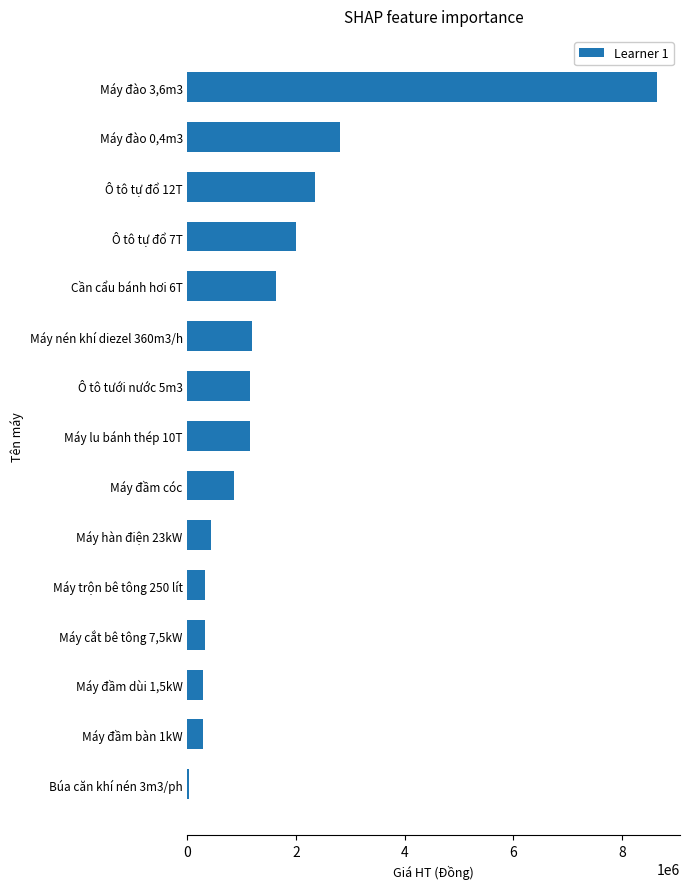

Are the bars grouped side by side (vs. stacked)?

No